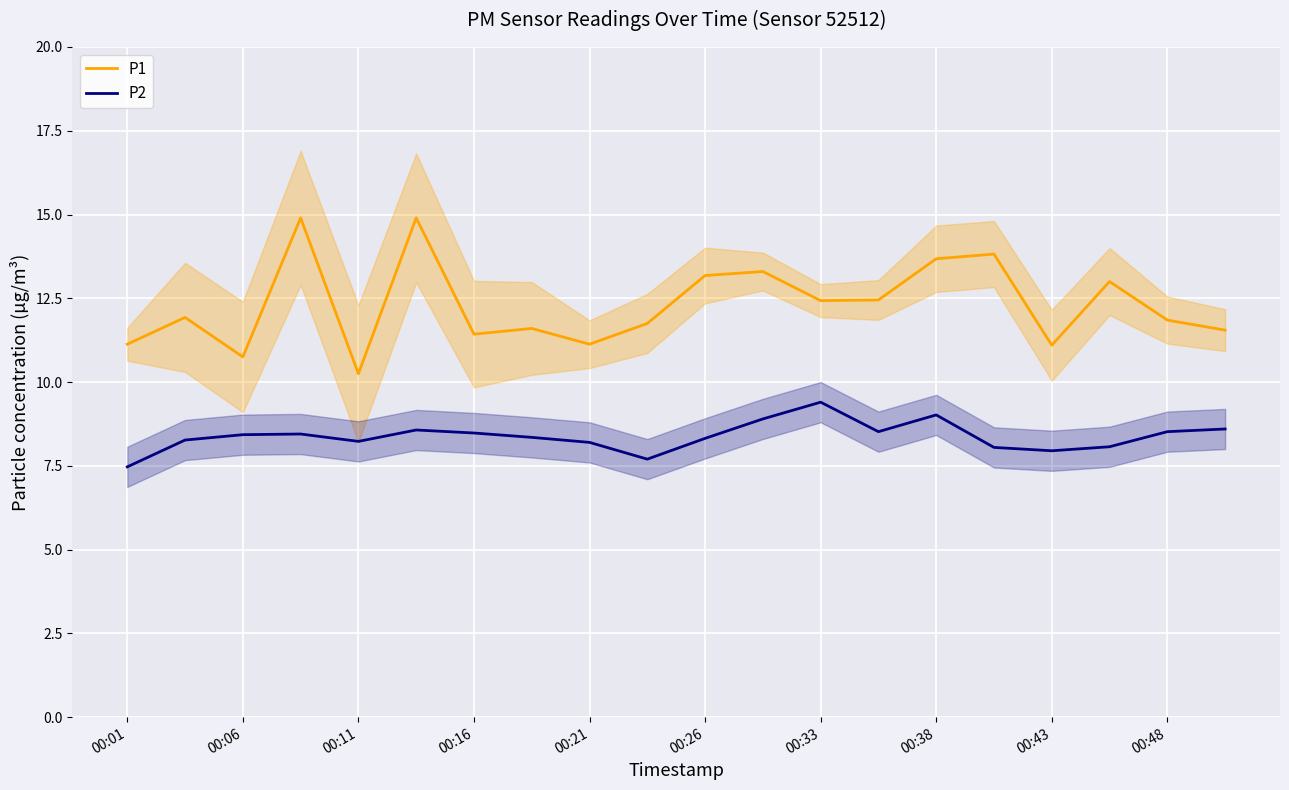

The value of P2 at 00:48 is 8.5. True or false?

True